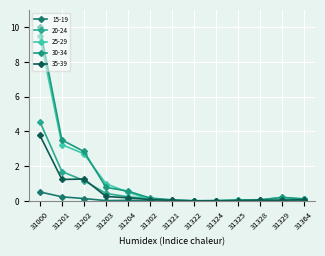

What is the spread (max minus min) of values at 31203?

1.0